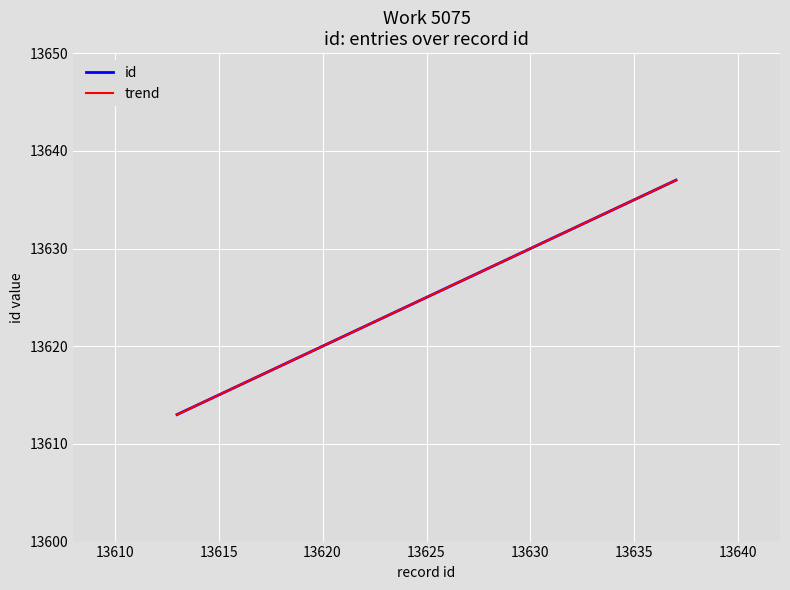

The value at 5075 is 13637. True or false?

True